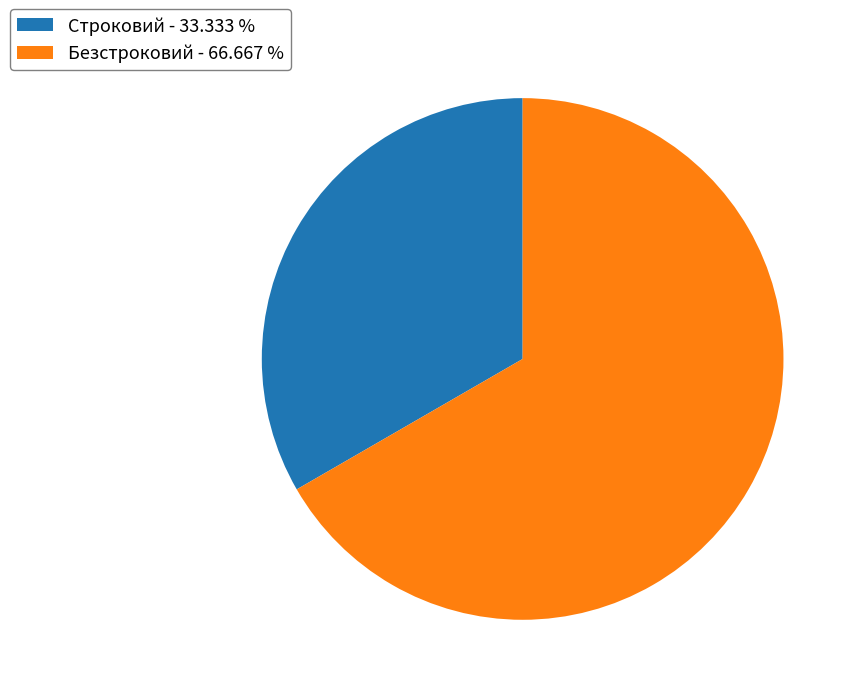

Does Безстроковий represent more than half of the total?

Yes